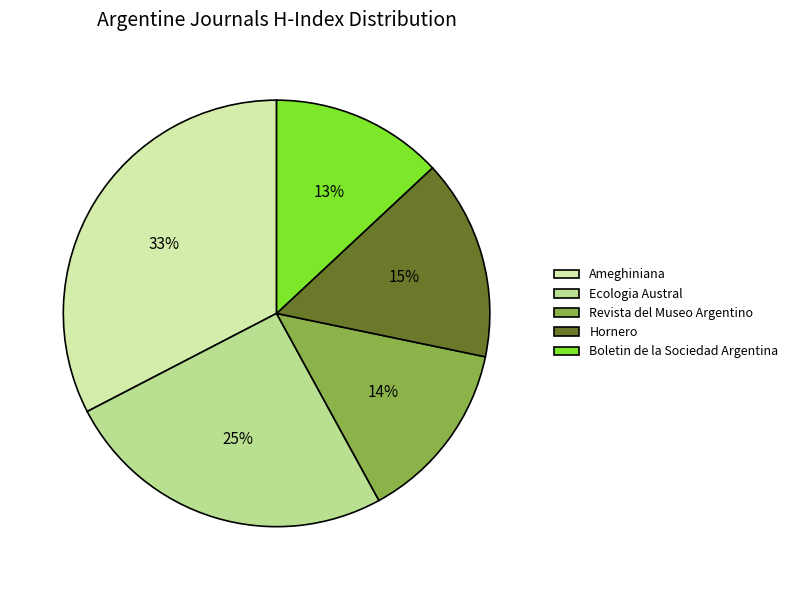

What is the largest slice in the pie chart?

Ameghiniana